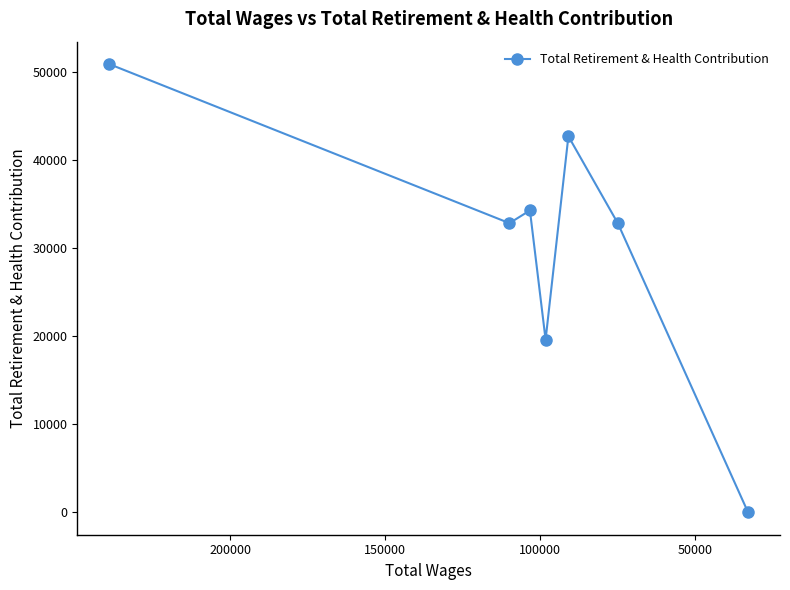

Reading left to right, transcribe all the data shown in this chart.

50908	32838	34287	19607	42709	32829	0